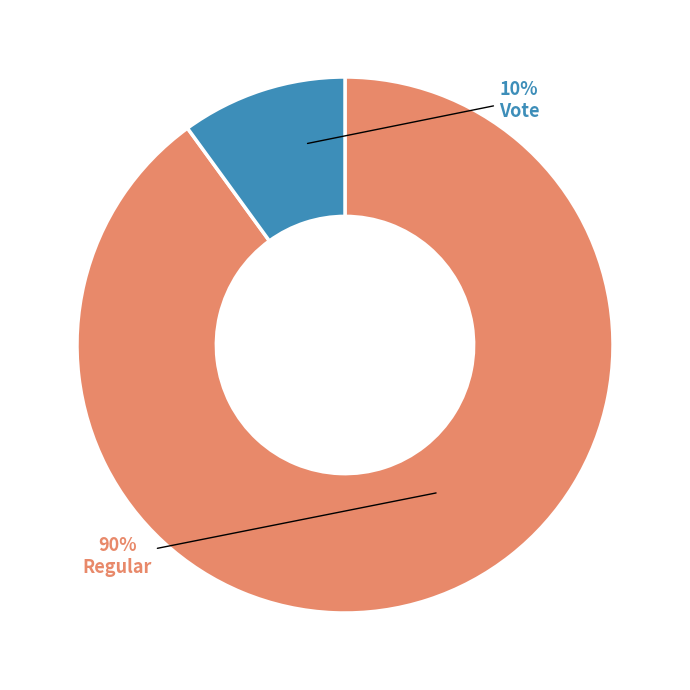

Rank the categories by value from highest to lowest.

Regular, Vote